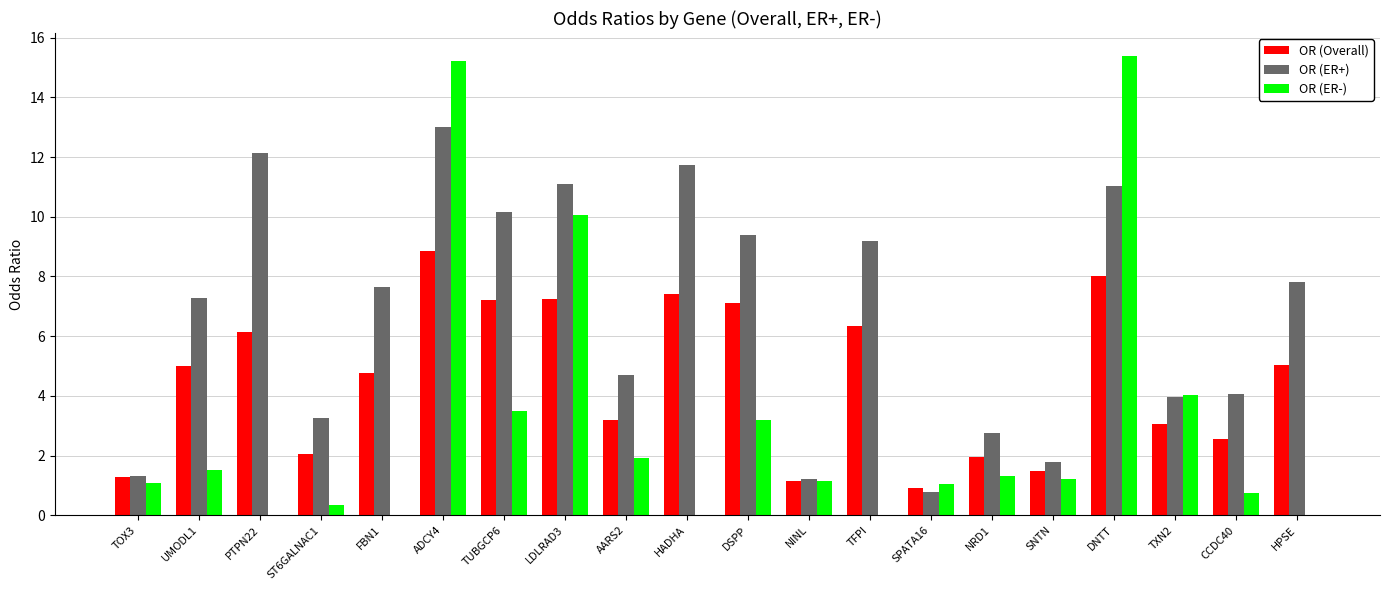

What is the approximate value of OR (Overall) at ADCY4?

8.8